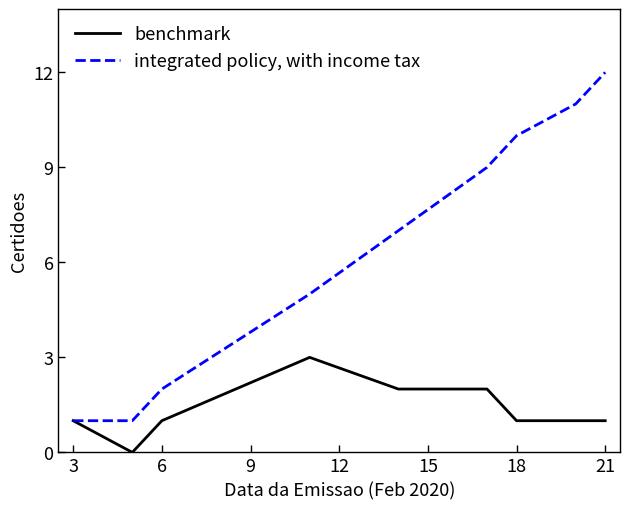

Which series has the largest total across all categories?

integrated policy, with income tax